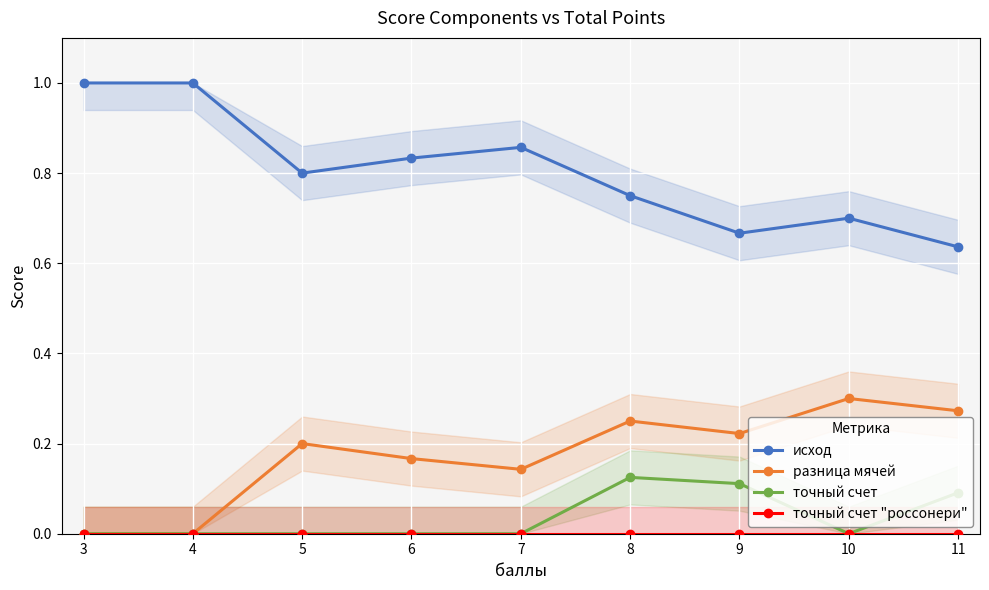

What are all the series names shown in the legend?

исход, разница мячей, точный счет, точный счет "россонери"